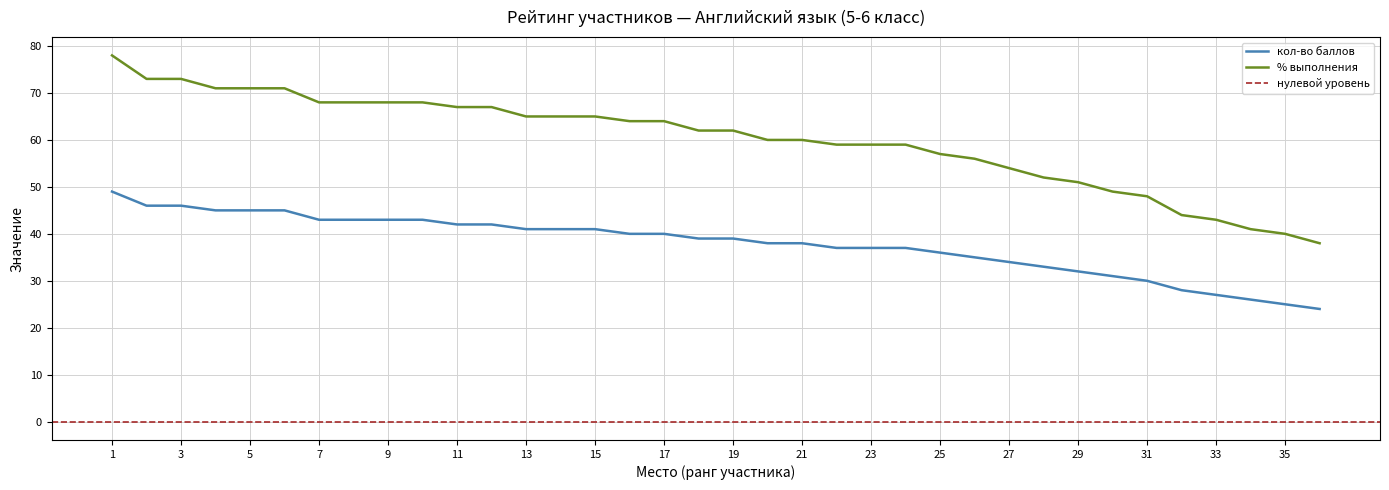

Rank the categories by кол-во баллов value from lowest to highest.

36, 35, 34, 33, 32, 31, 30, 29, 28, 27, 26, 25, 22, 23, 24, 20, 21, 18, 19, 16, 17, 13, 14, 15, 11, 12, 7, 8, 9, 10, 4, 5, 6, 2, 3, 1